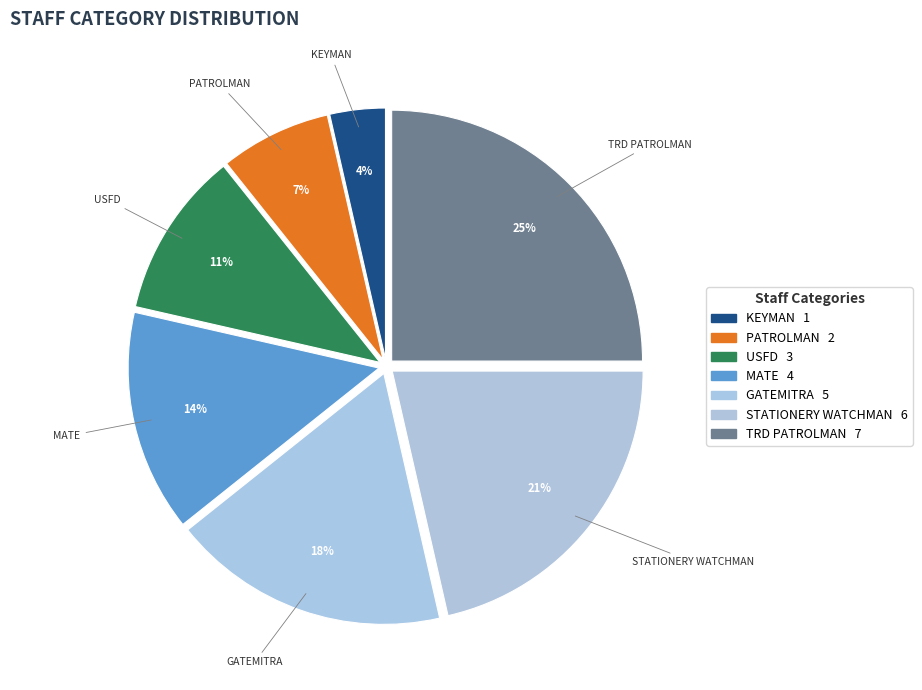

How many segments does this pie chart have?

7